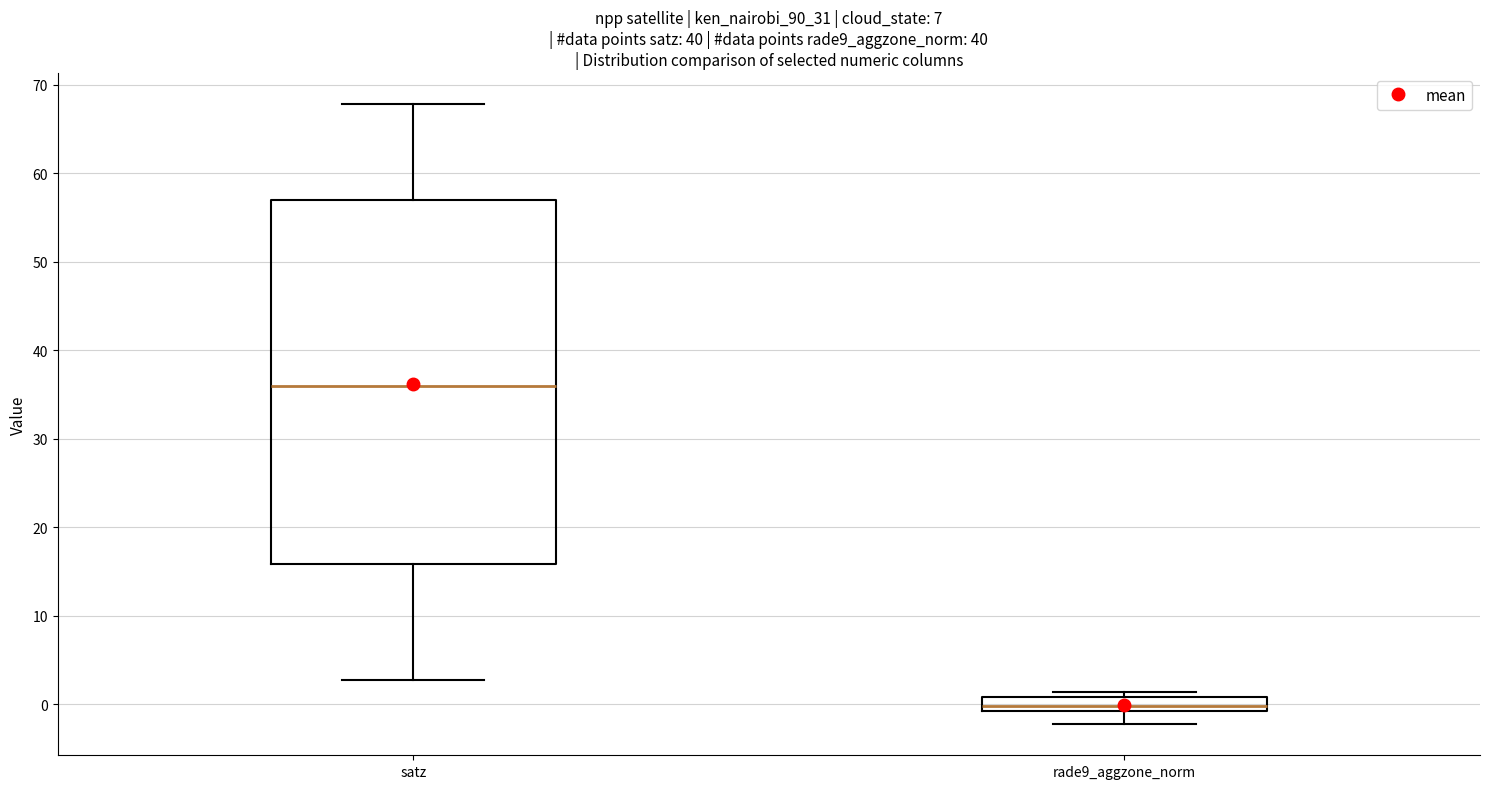

Comparing the boxes themselves (not the whiskers), which one is the tallest?

satz